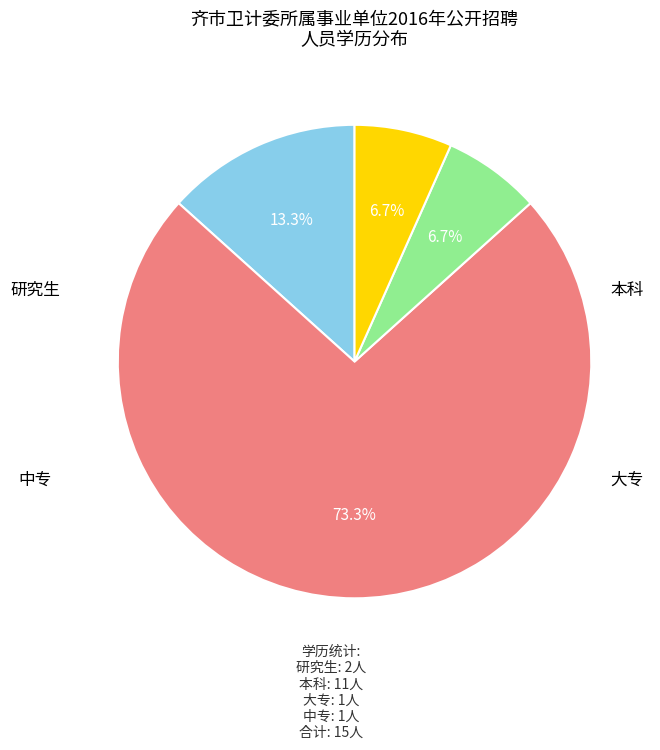

Does any single category account for the majority?

Yes